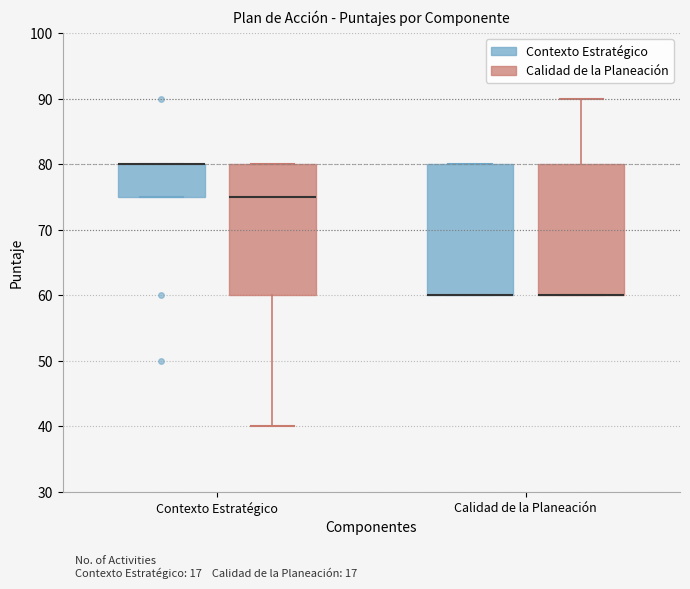

Where is the lower edge of the box for Contexto Estratégico (Calidad de la Planeación) on the y-axis? The values are not printed on the chart, so give them approximately, as read against the axis.

60